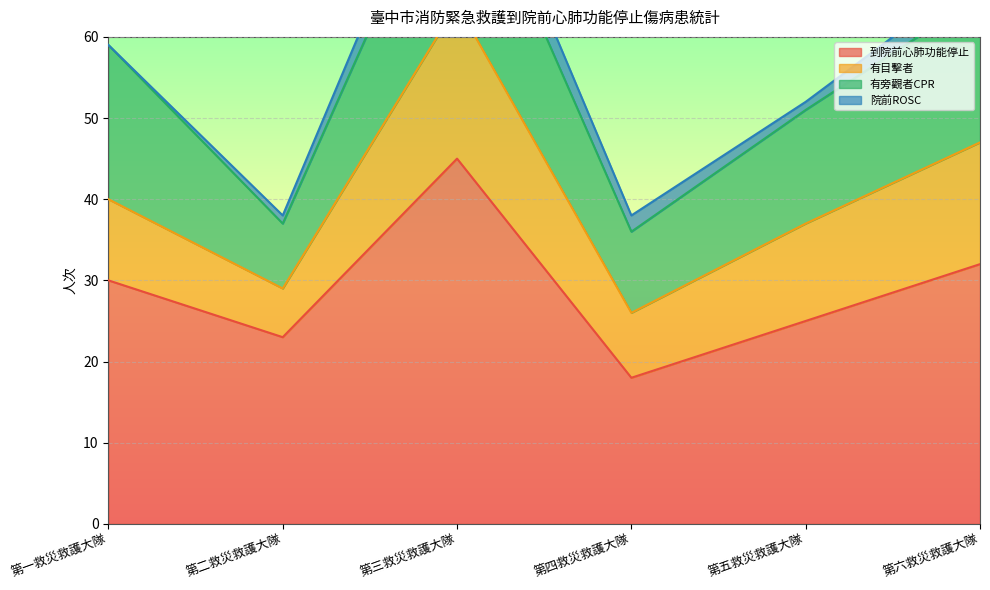

Is it true that 院前ROSC equals 1 at 第五救災救護大隊?

True